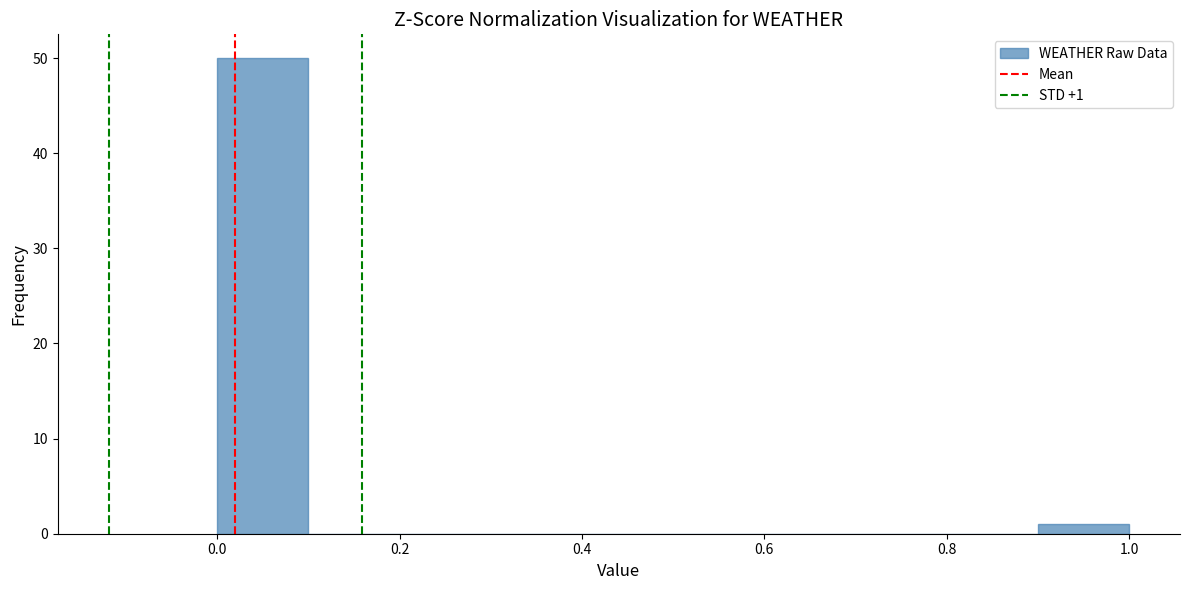

Which range on the x-axis has the tallest bar?

0.0 to 0.1